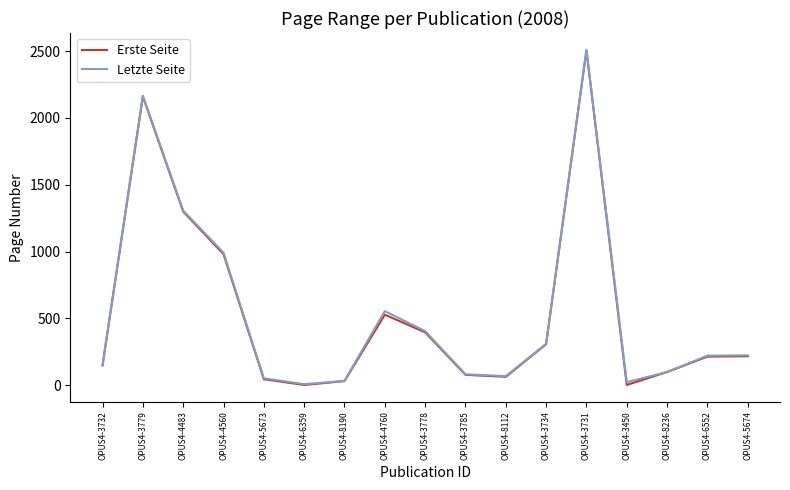

Where is Erste Seite nearest to the value 1253?

OPUS4-4483